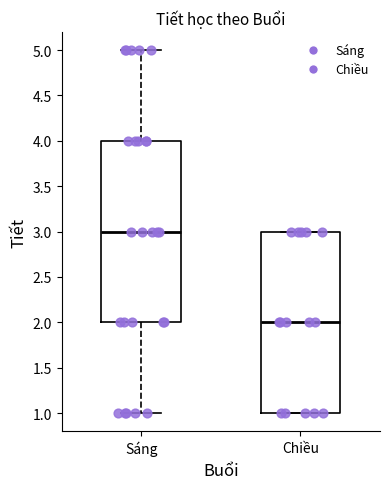

Reading left to right, read every box against the y-axis: the position of its median line, the range the box covers, and the ends of its whiskers. The values are not printed on the chart, so give them approximately, as read against the axis.

Sáng: median 3, box 2 to 4, whiskers 1 to 5
Chiều: median 2, box 1 to 3, whiskers 1 to 3